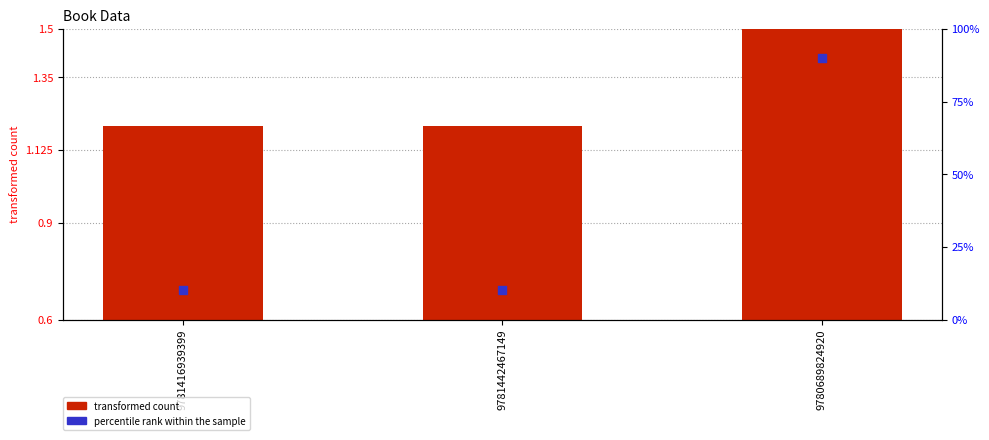

Which series has the widest spread of Y values?

percentile rank within the sample